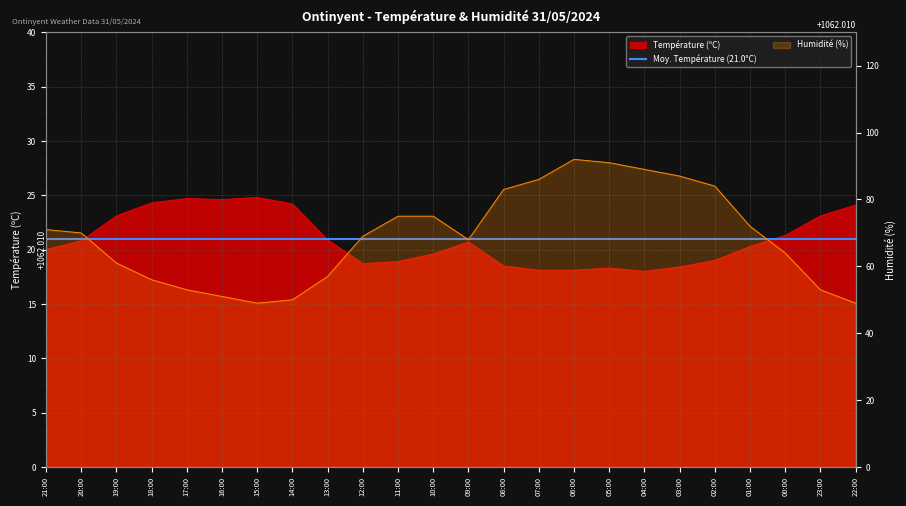

Between 15:00 and 04:00, which is larger?

15:00